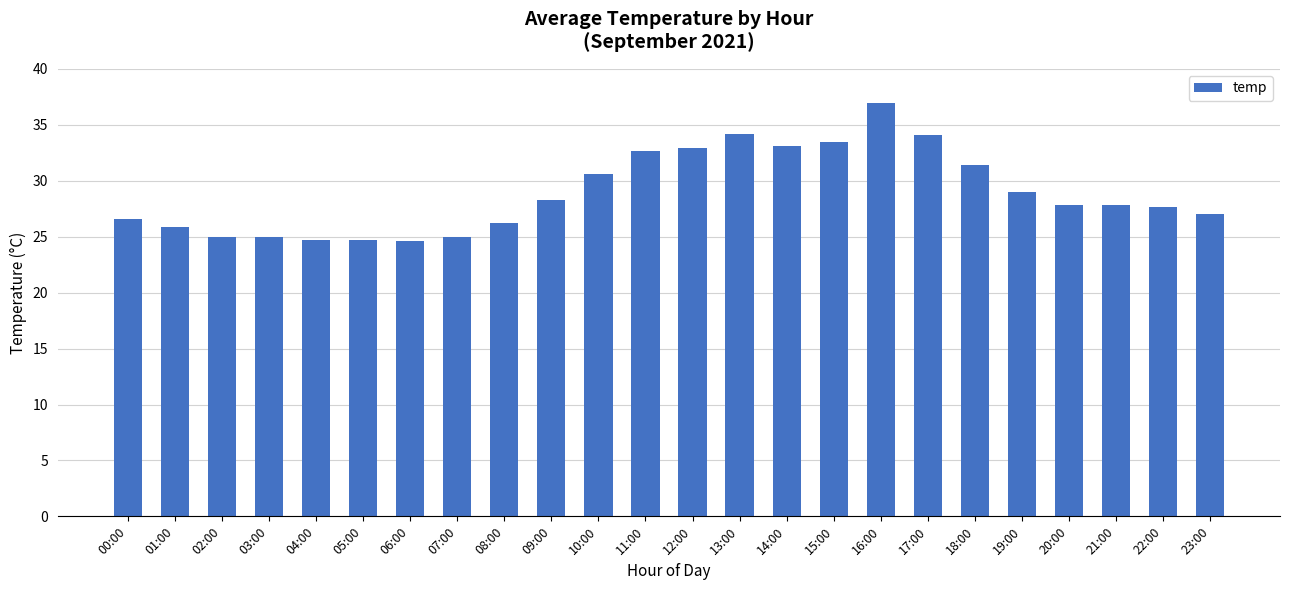

The chart shows a value of 24.9 at 03:00. True or false?

True